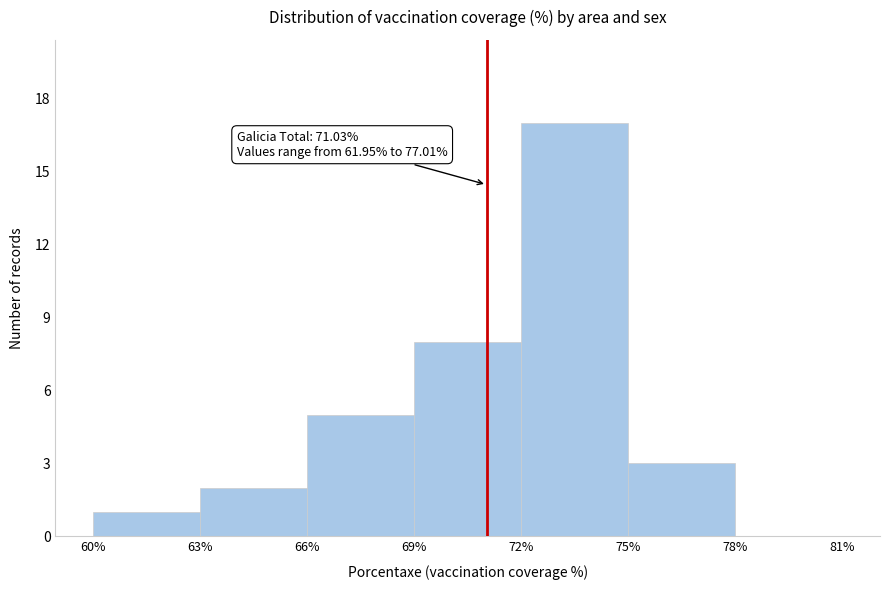

Which range on the x-axis has the tallest bar?

72% to 75%